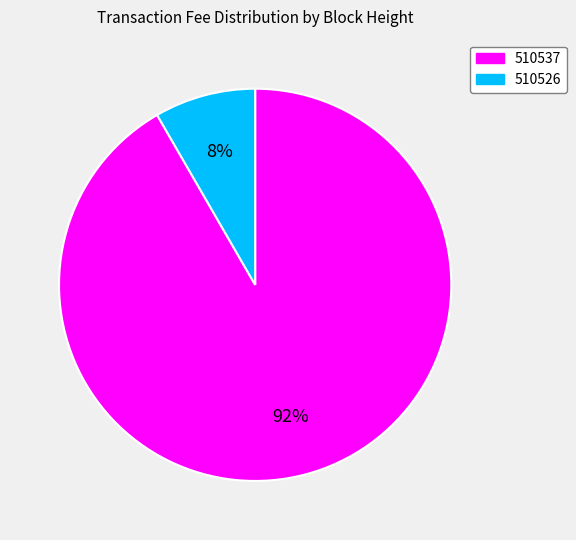

What is the smallest slice in the pie chart?

510526